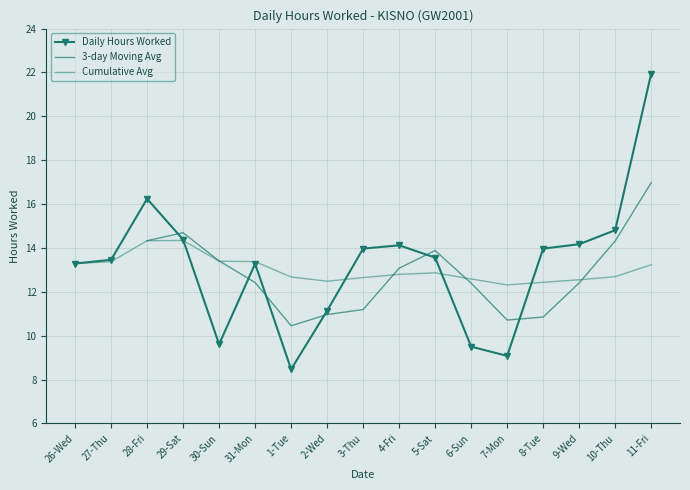

How many interior local valleys (lower than both neighbors) does the data have?

3